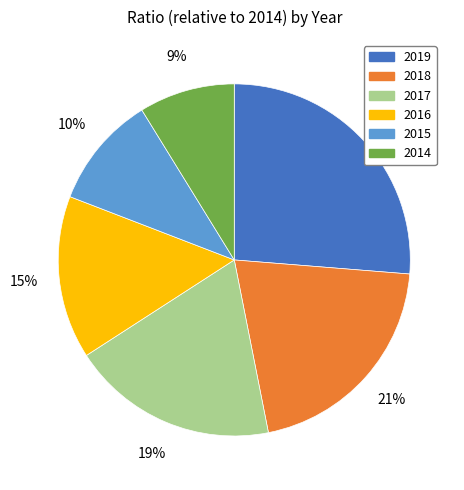

True or false: 2018 accounts for 9% of the total.

False